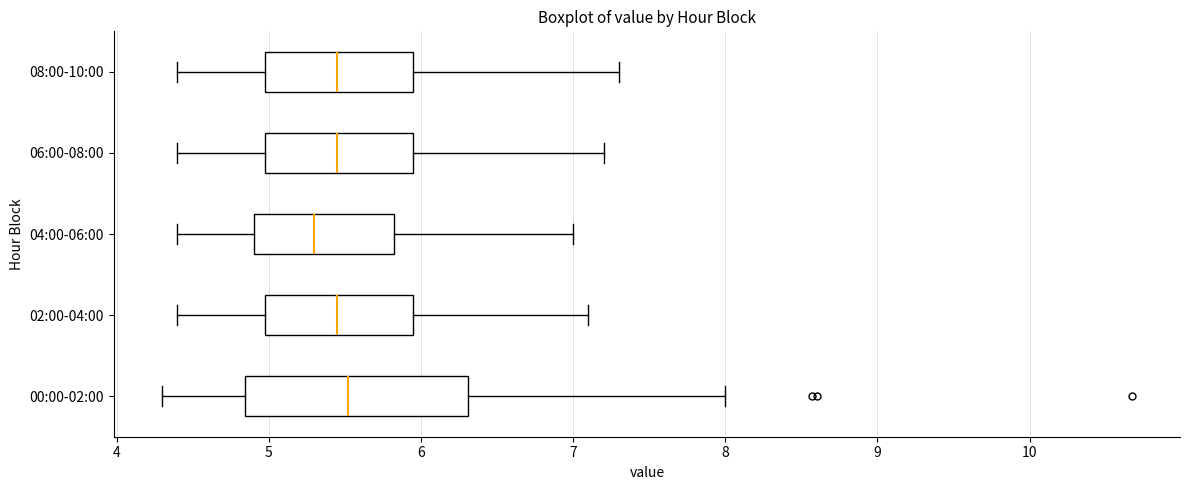

Which box is the widest, from its left edge to its right edge?

00:00-02:00